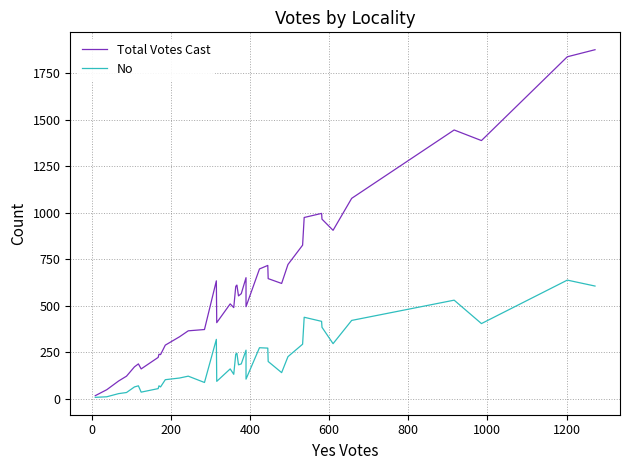

True or false: No has a value of 20 at 400.

False